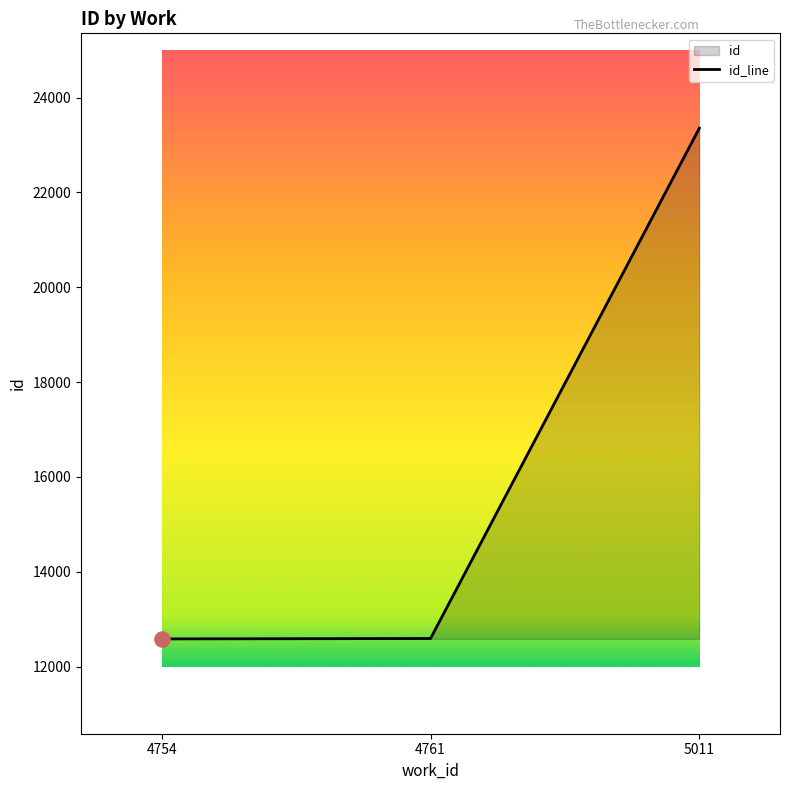

What is the change in value from 4754 to 4761?

+8